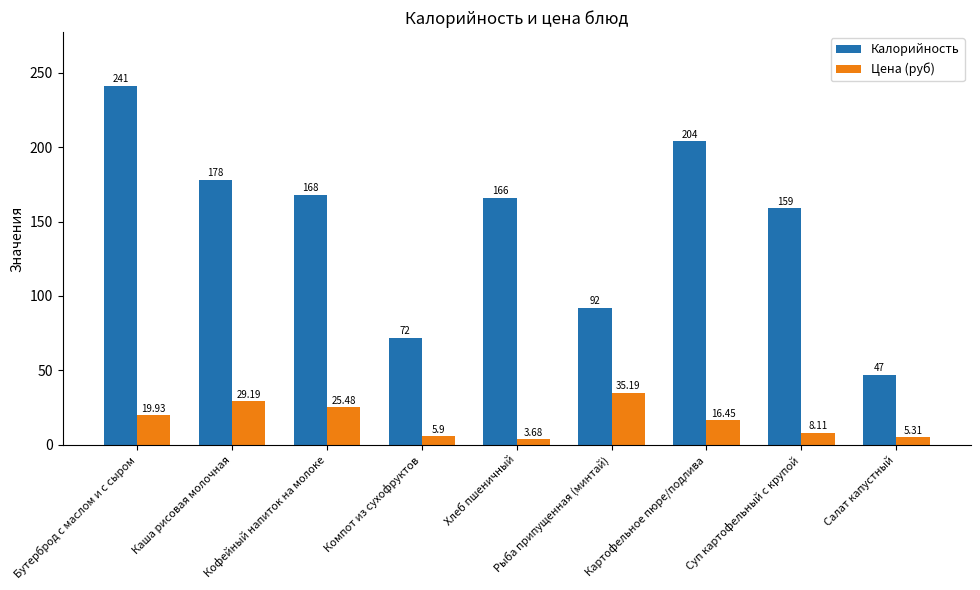

Which series has the largest total across all categories?

Калорийность